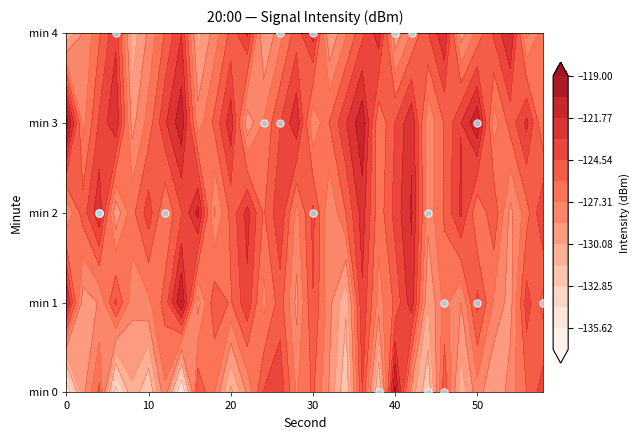

The chart shows a value of 3 at 30. True or false?

False